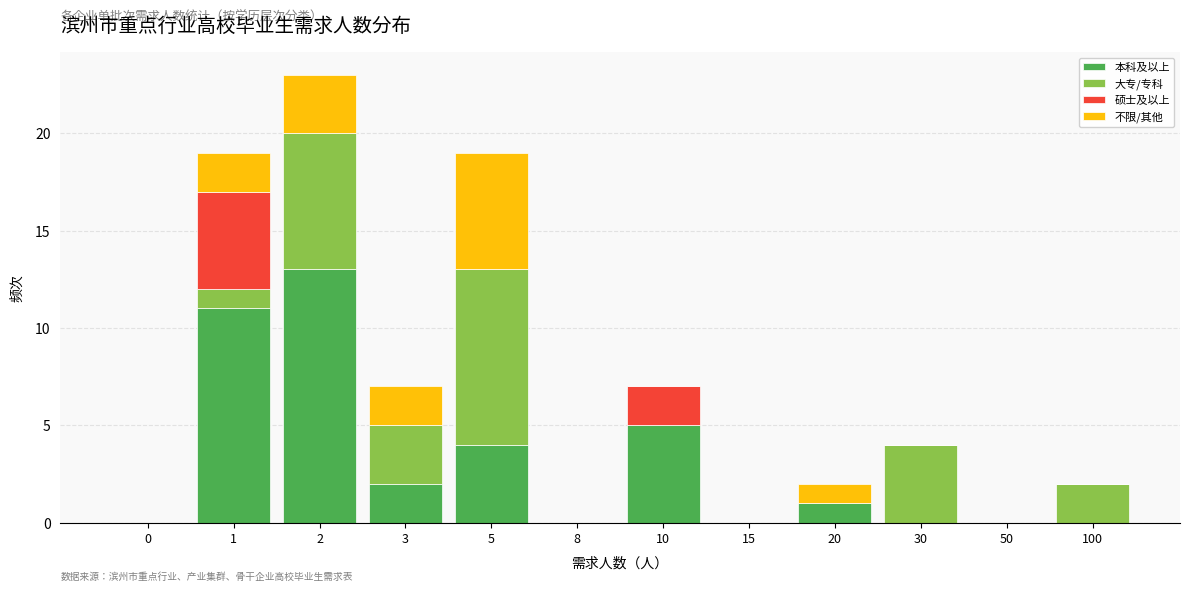

Is it true that 本科及以上 equals -5 at 30?

False